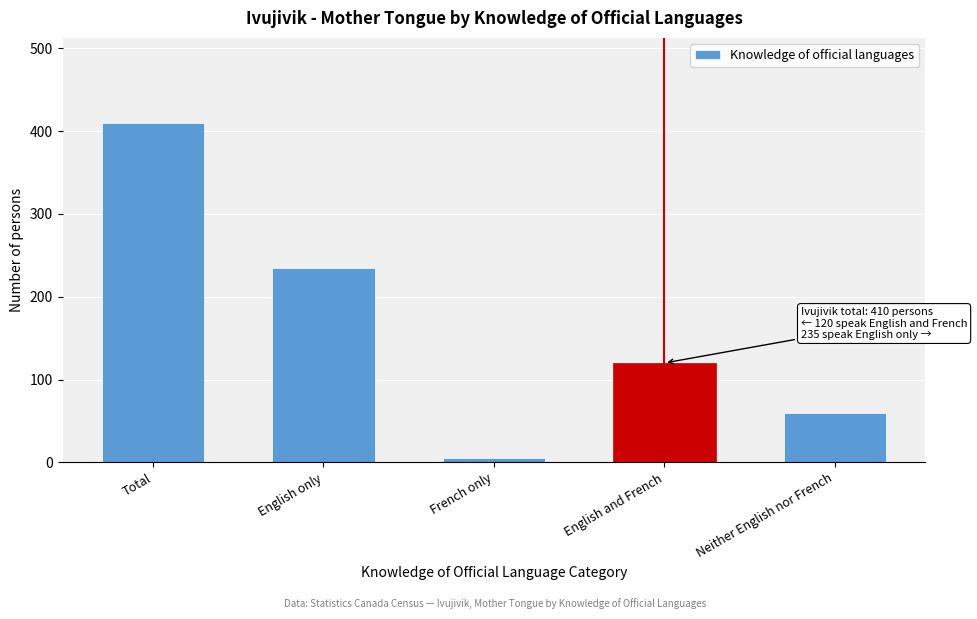

Reading right to left, list all the values displayed in this chart.

60	120	5	235	410